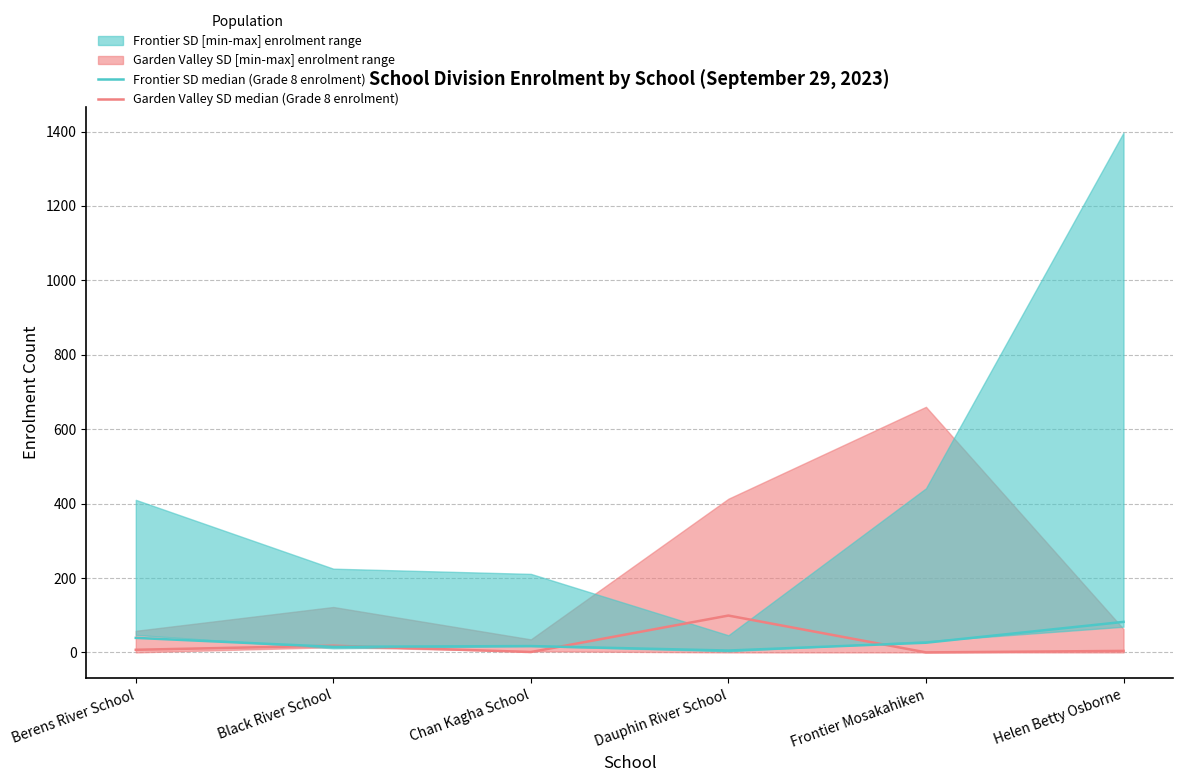

At which category is the sum across all series the highest?

Dauphin River School